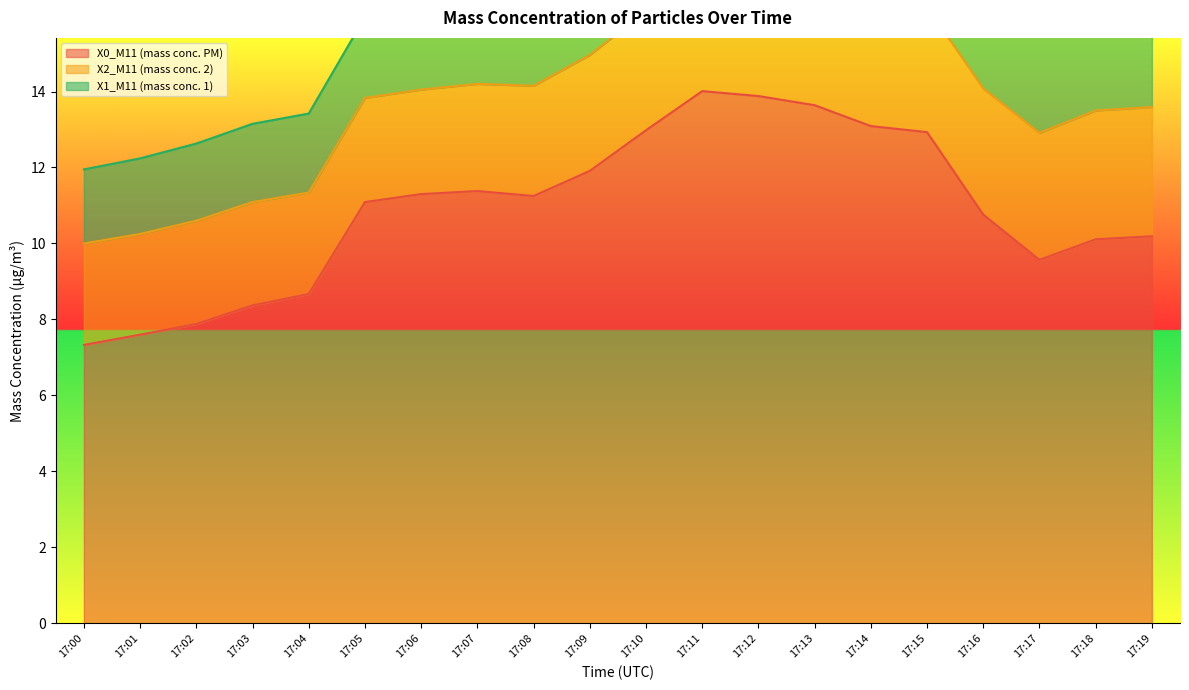

True or false: X0_M11 (mass conc. PM) and X2_M11 (mass conc. 2) cross at least once.

False